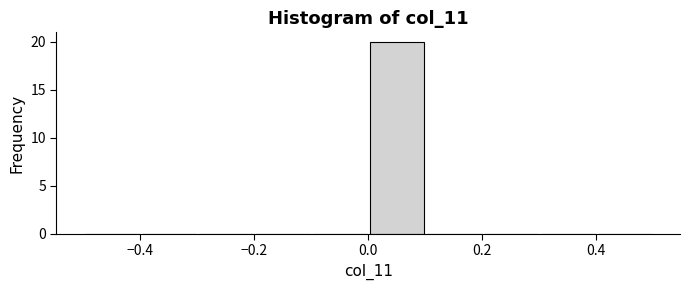

Over which range of the x-axis is the bar tallest?

0.0 to 0.1